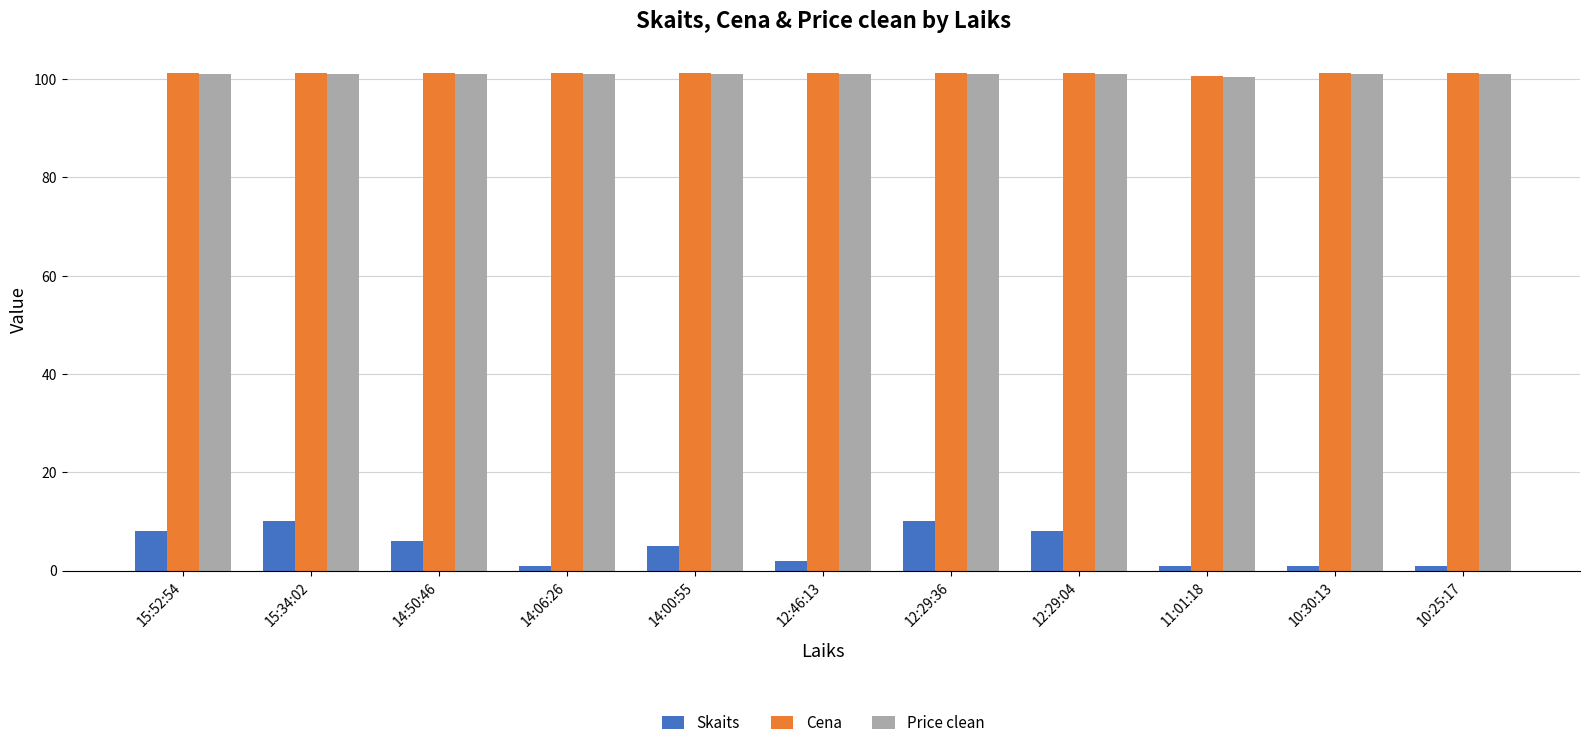

Is the value of Cena at 14:00:55 greater than the value of Skaits at 15:52:54?

Yes